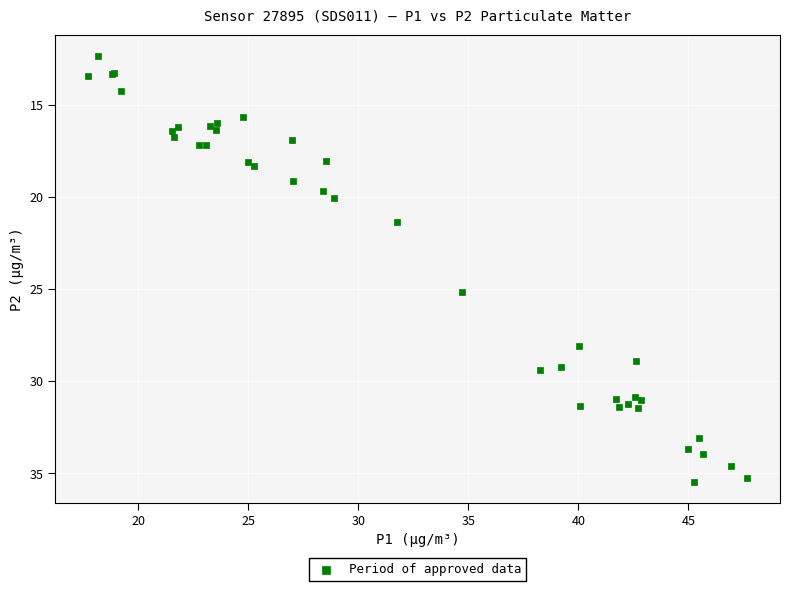

What Y value in the scatter plot is closest to 23?

21.3